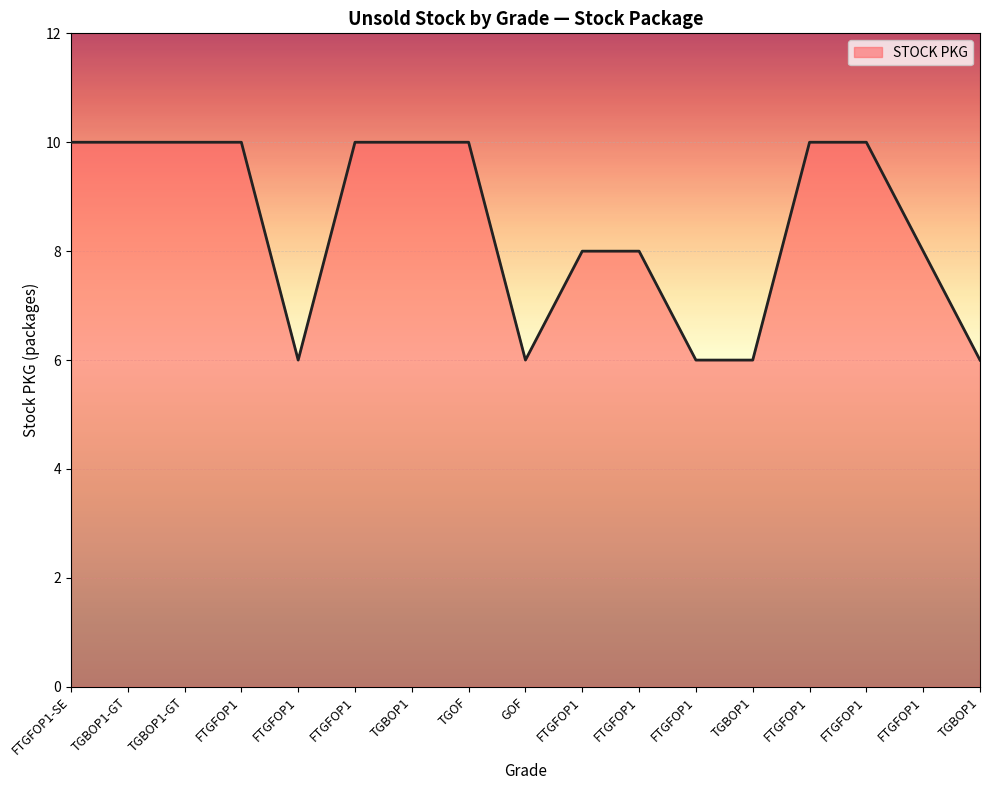

Is this an area chart (filled region under the line)?

Yes